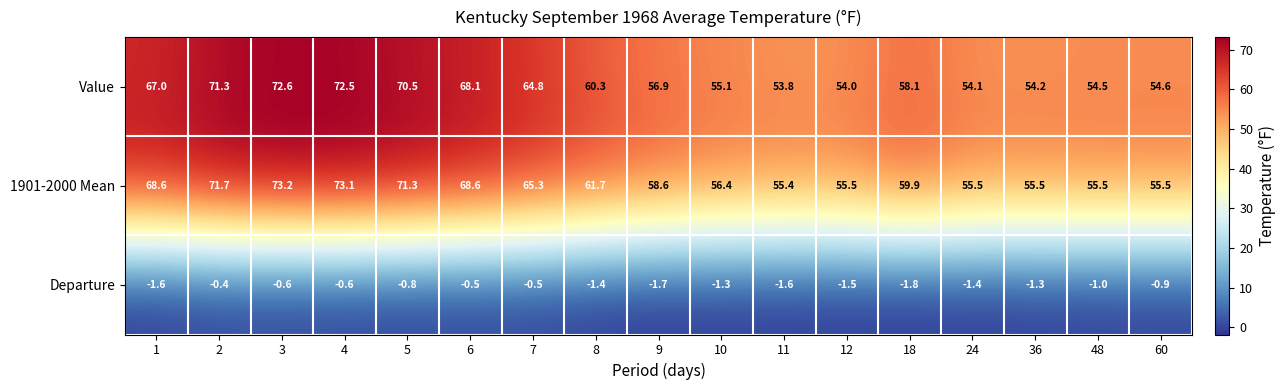

At which label is Value closest to 63?

7